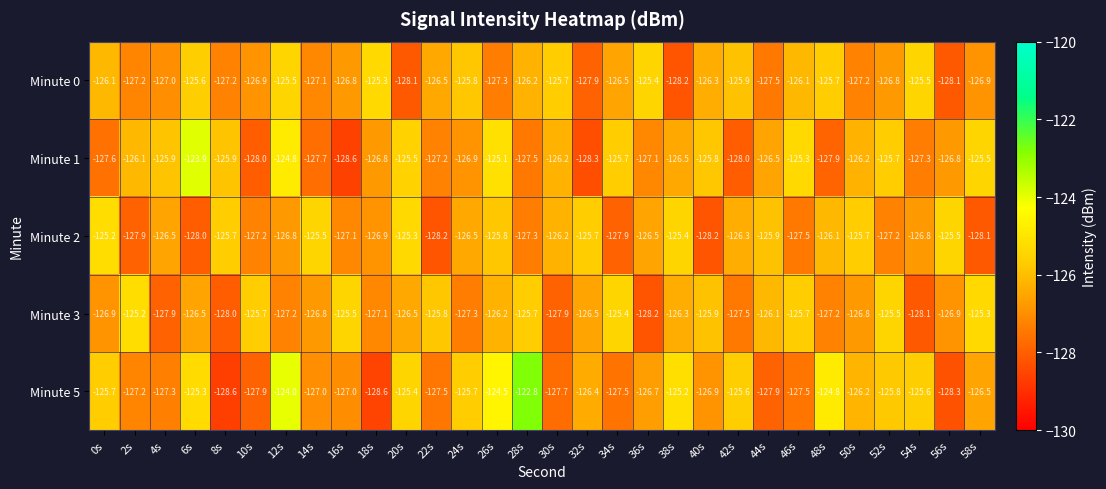

What is the sum of the Minute 5 values at 14s and 20s?

-252.4